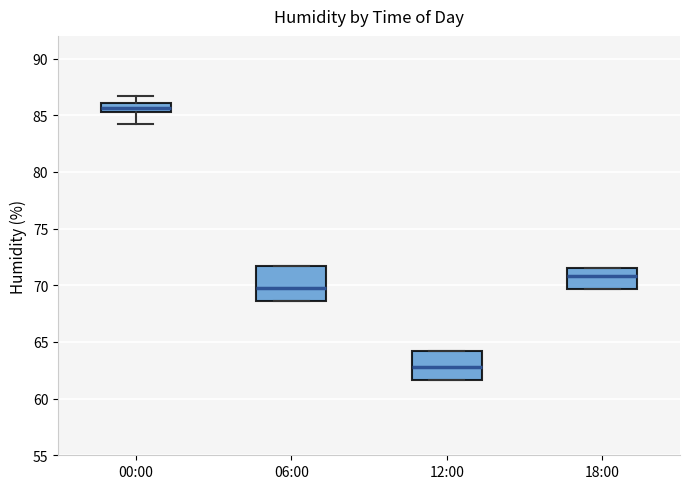

Where does the median line of the box for 12:00 sit on the y-axis? The values are not printed on the chart, so give them approximately, as read against the axis.

63.0